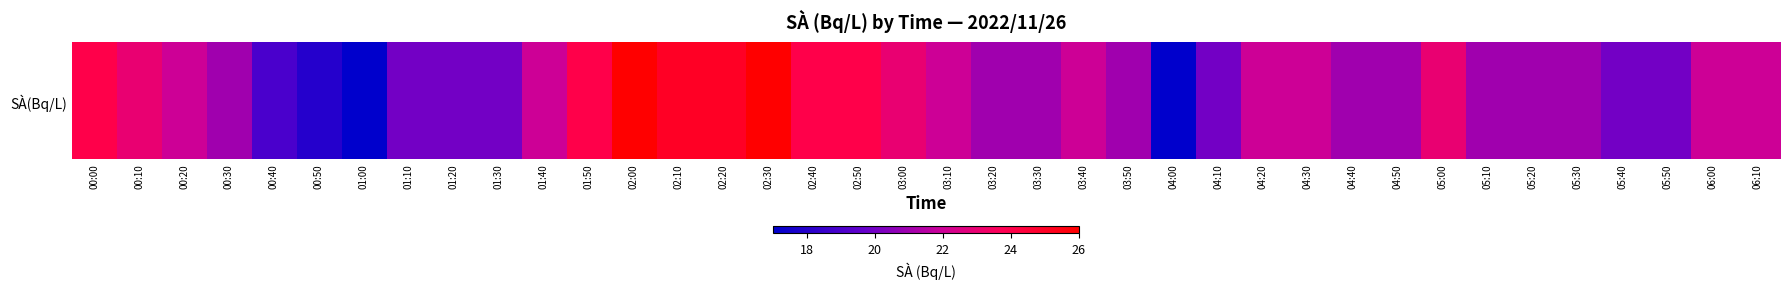

At which label is the value closest to 21?

00:30